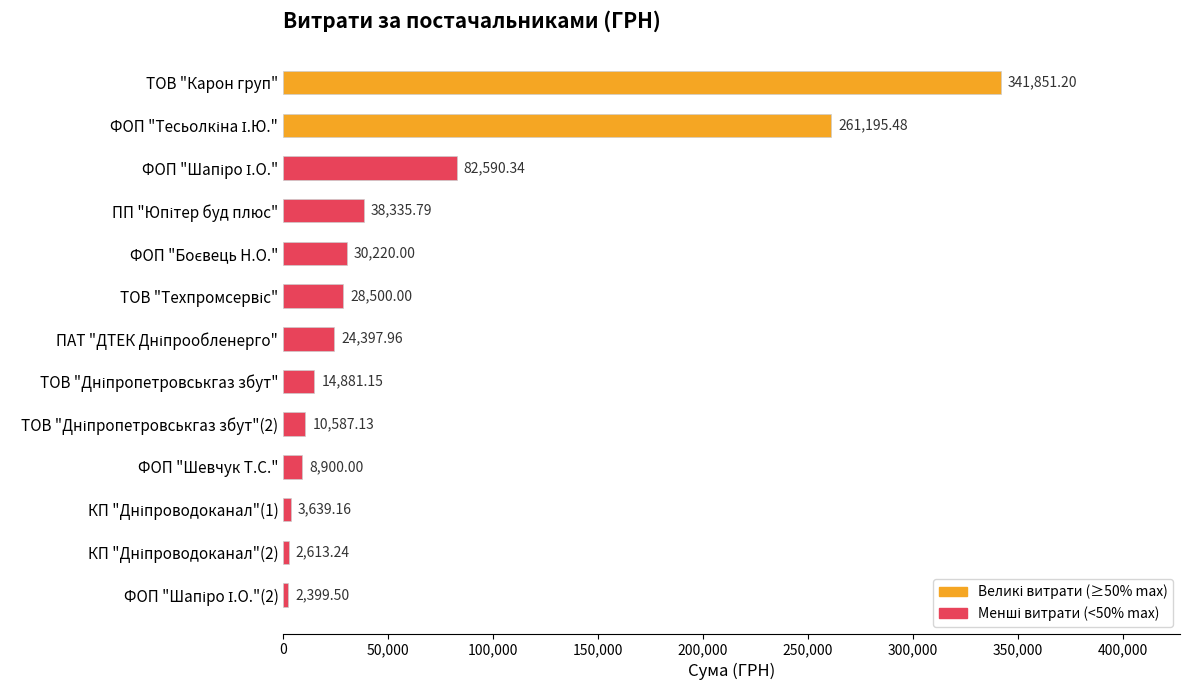

How many bars are there in total?

13